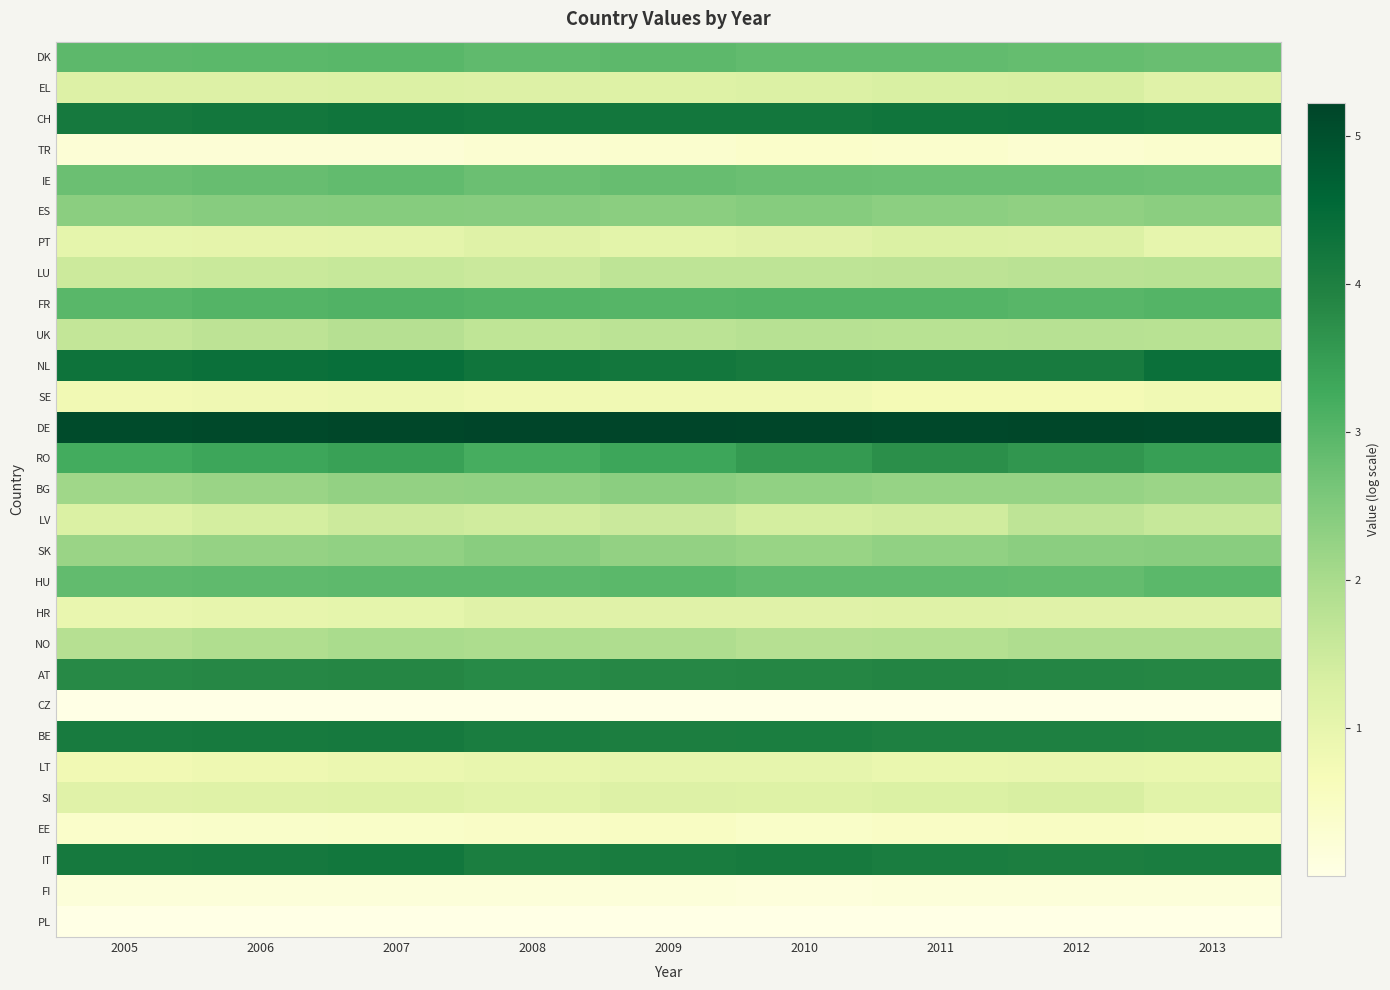

What is the difference between the highest and lowest values at 2012?

5.2